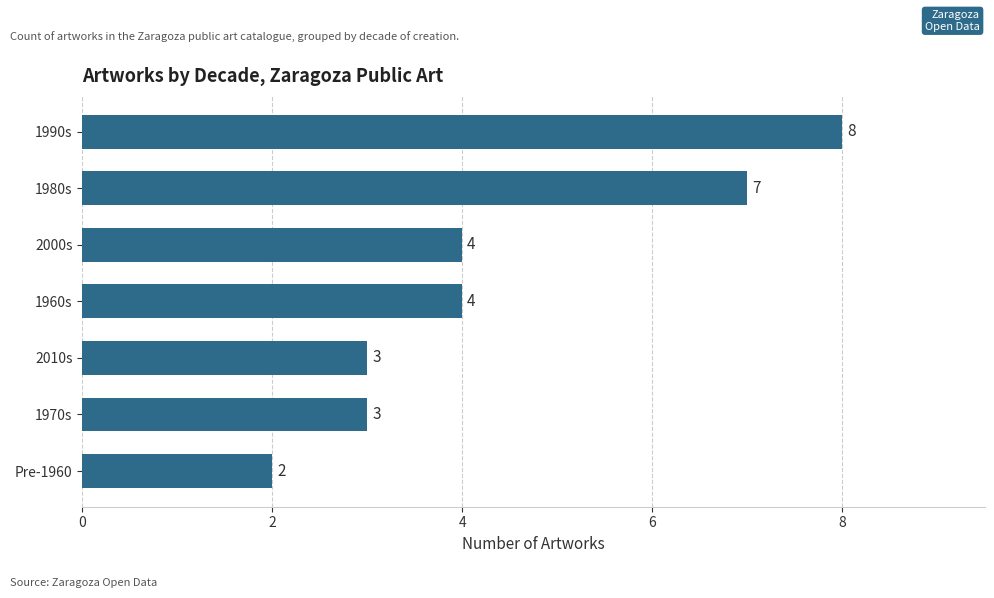

Which has a higher value, 1990s or 1980s?

1990s